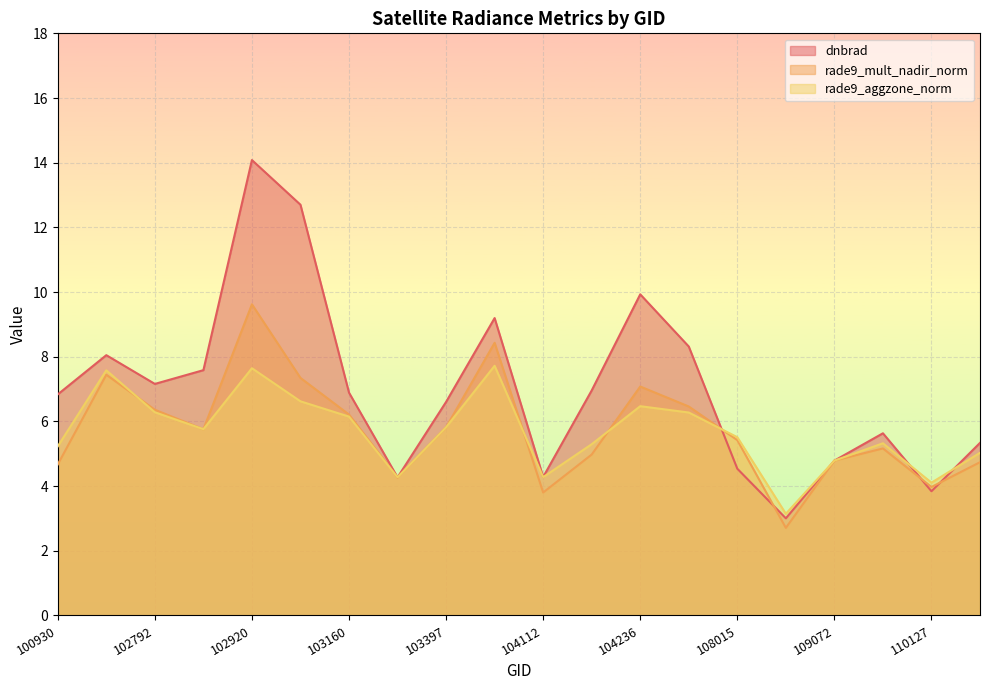

At which label does rade9_aggzone_norm reach its peak?

103761